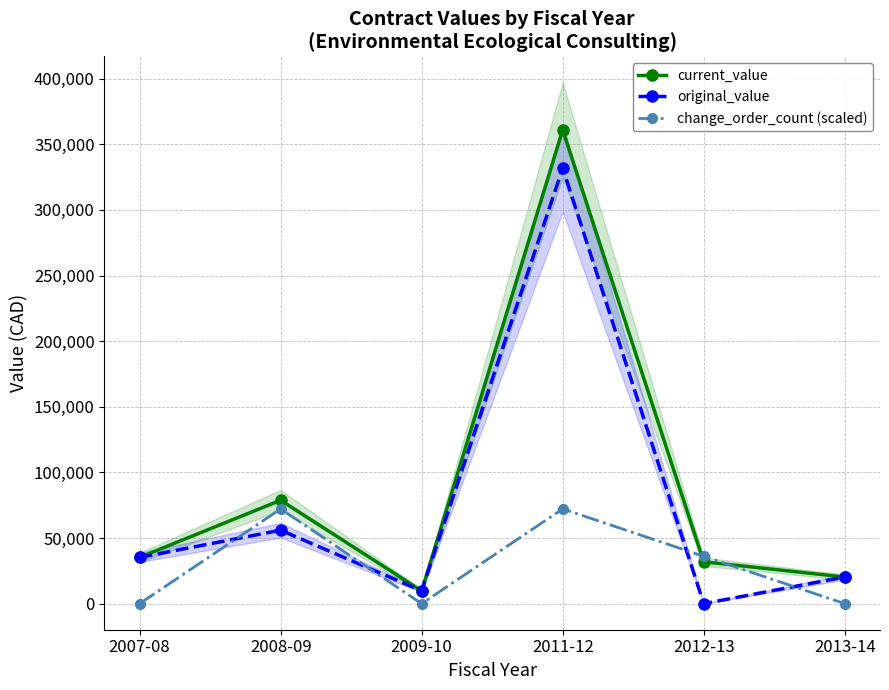

Rank the series at 2008-09 from lowest to highest value.

original_value, change_order_count (scaled), current_value